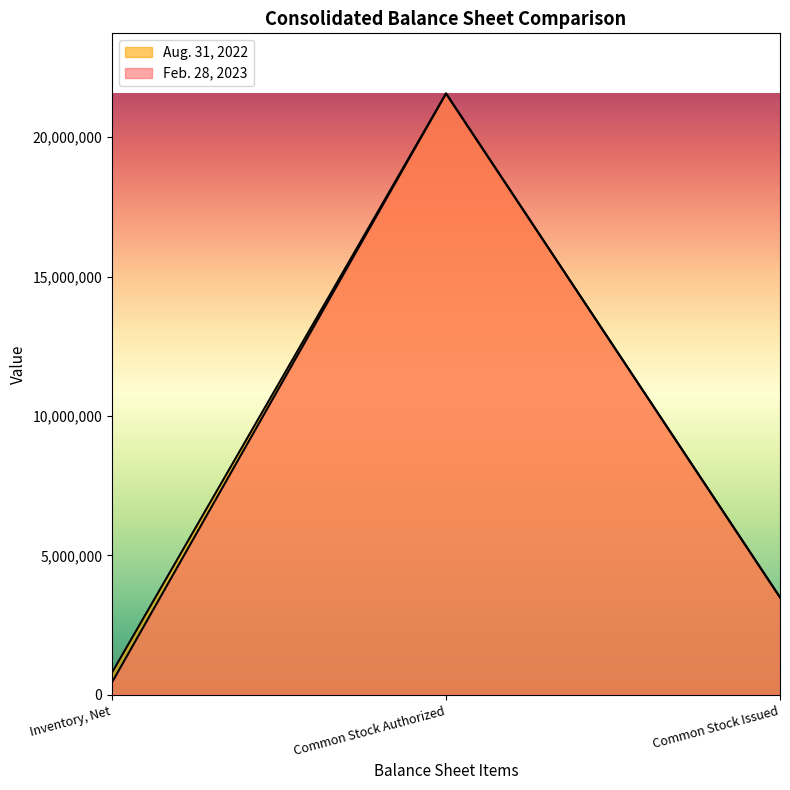

Which series has the largest total across all categories?

Aug. 31, 2022